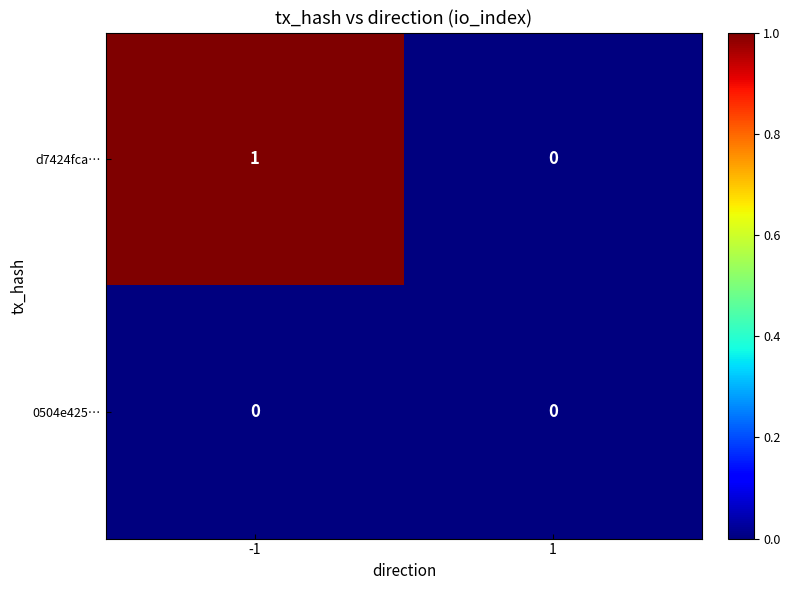

Which series has the largest total across all categories?

d7424fca…